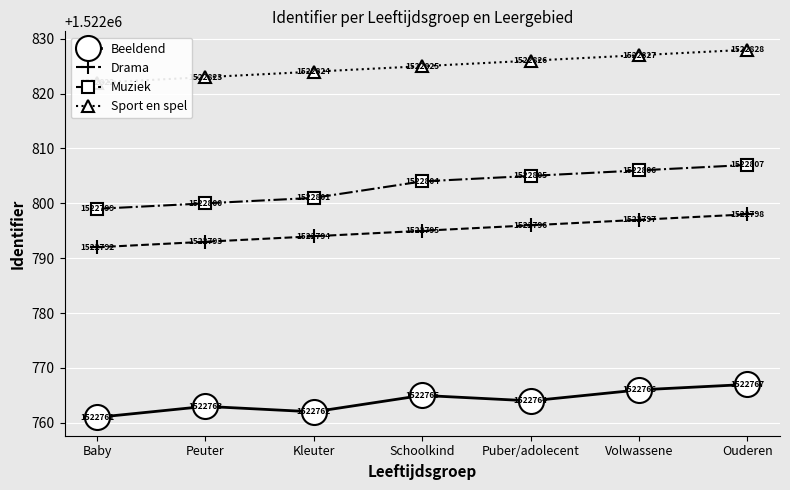

How many values in the Sport en spel series exceed 1522825?

3